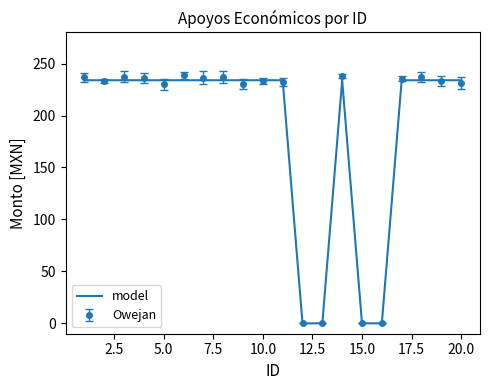

How many series are shown in this chart?

2